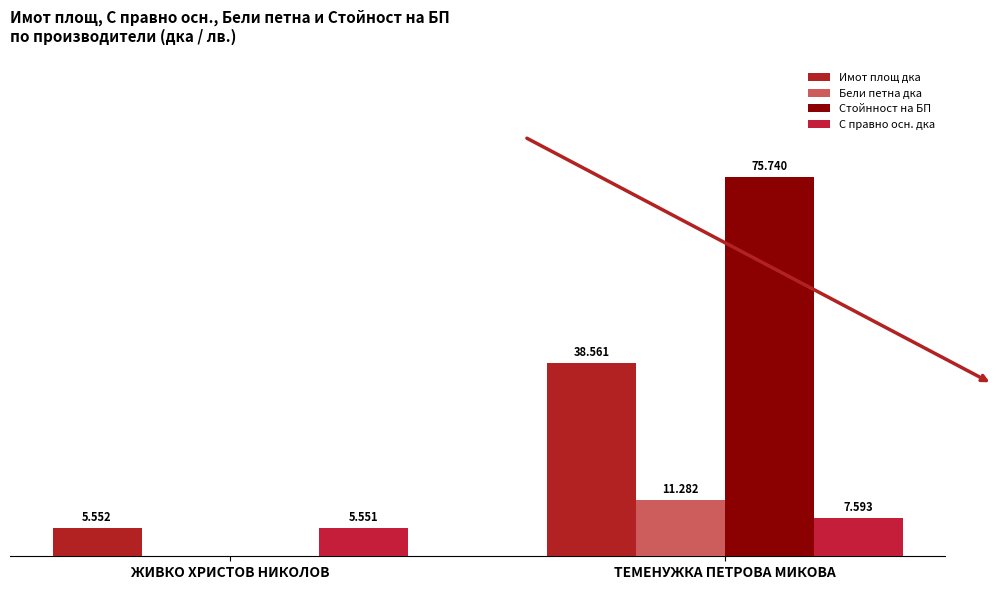

Rank the series by their maximum value, from highest to lowest.

Стойнност на БП, Имот площ дка, Бели петна дка, С правно осн. дка